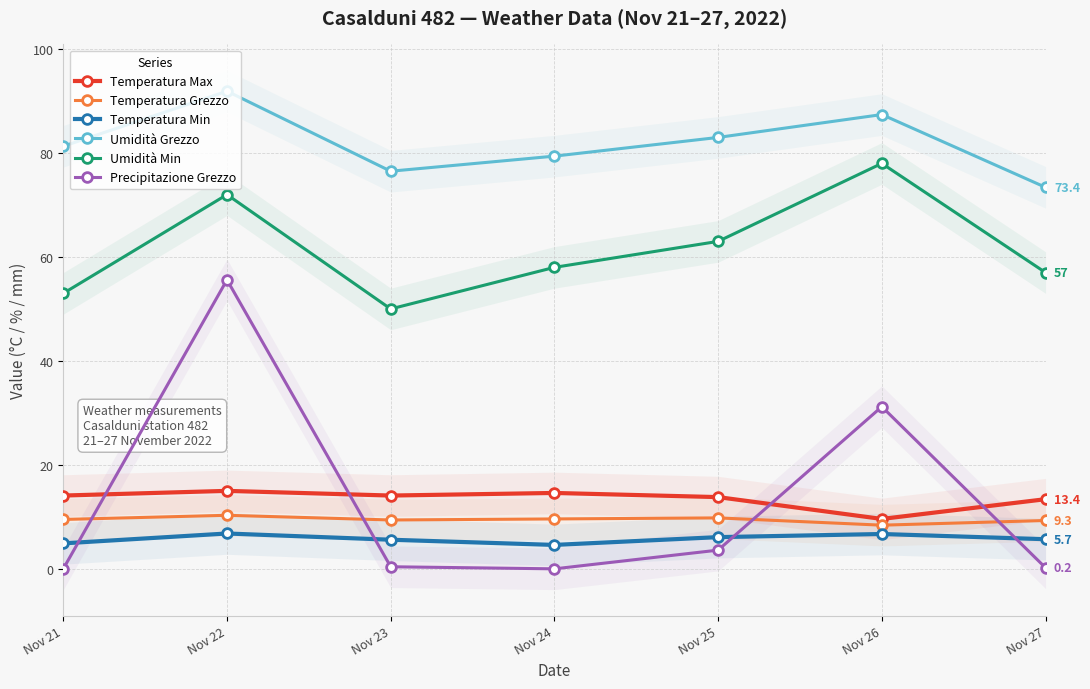

Which has a higher value, Nov 24 or Nov 27?

Nov 24